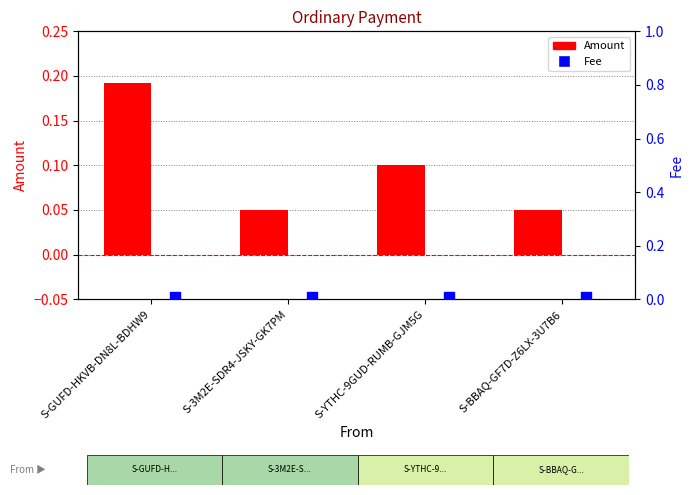

Which series has the largest total across all categories?

Amount